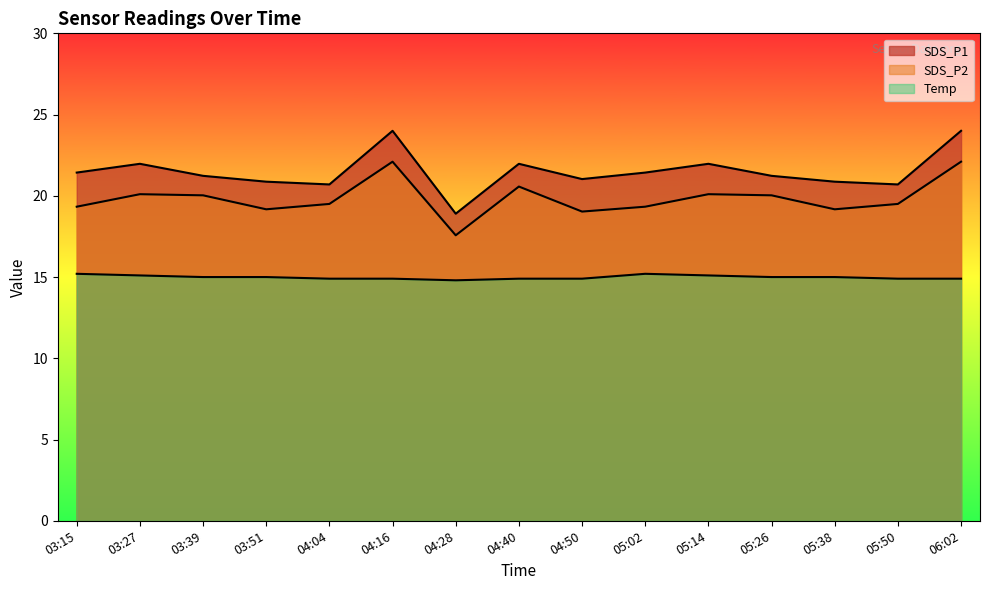

How many lines are shown in the chart?

3